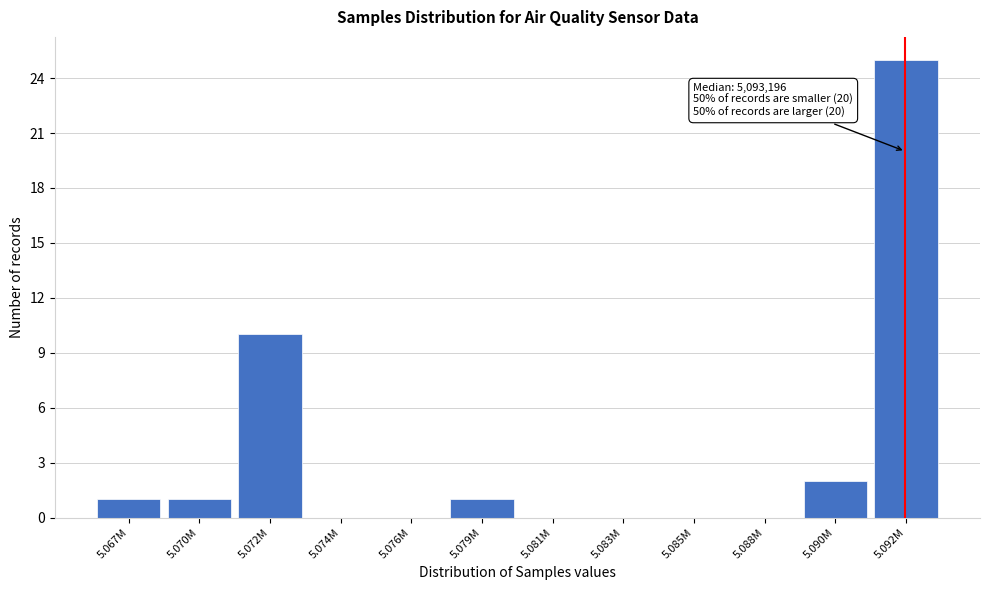

Reading left to right, transcribe all the data shown in this chart.

5.067M=1	5.070M=1	5.072M=10	5.074M=0	5.076M=0	5.079M=1	5.081M=0	5.083M=0	5.085M=0	5.088M=0	5.090M=2	5.092M=25